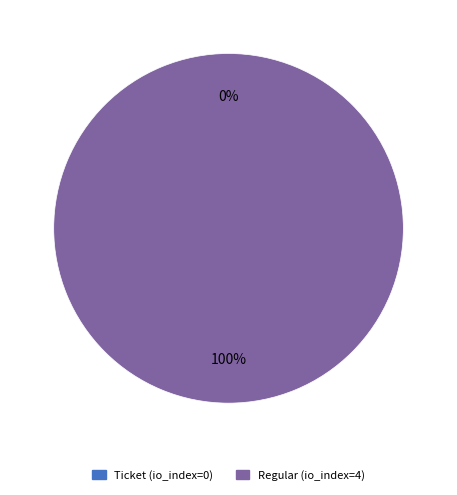

What is the smallest slice in the pie chart?

Ticket (io_index=0)